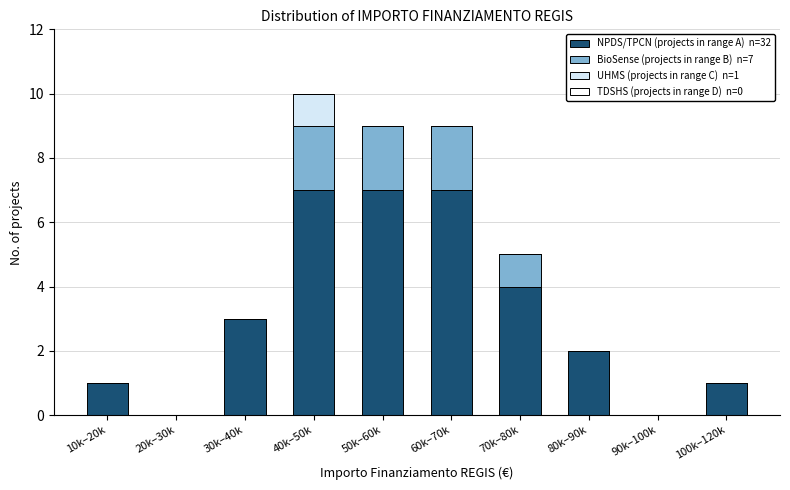

What is the total value across all series at 50k–60k?

9